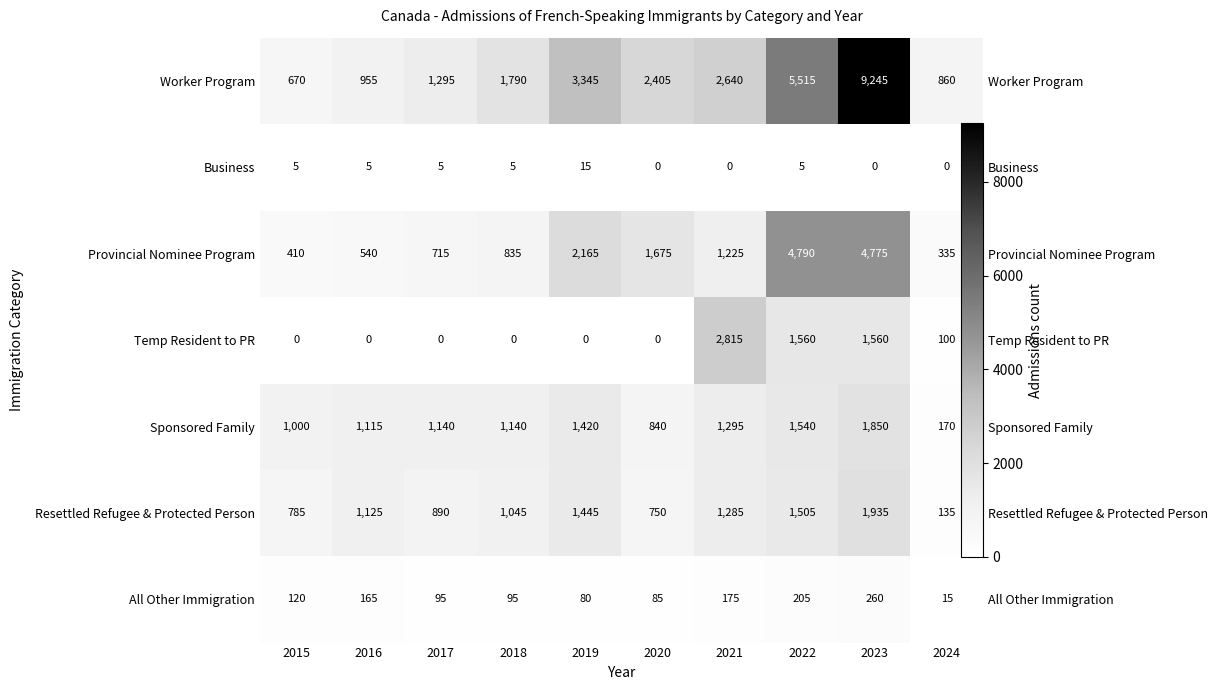

At which label does Worker Program first exceed 2405?

2019